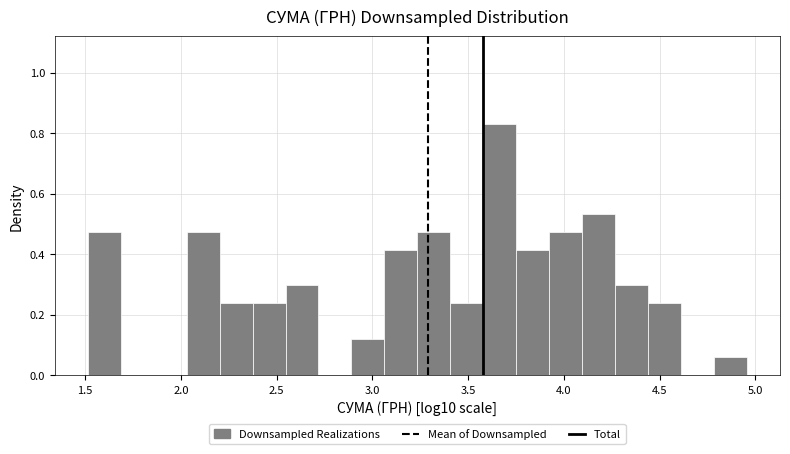

Around what value on the x-axis is the tallest bar? Give the approximate position of its centre, as read against the axis.

3.65